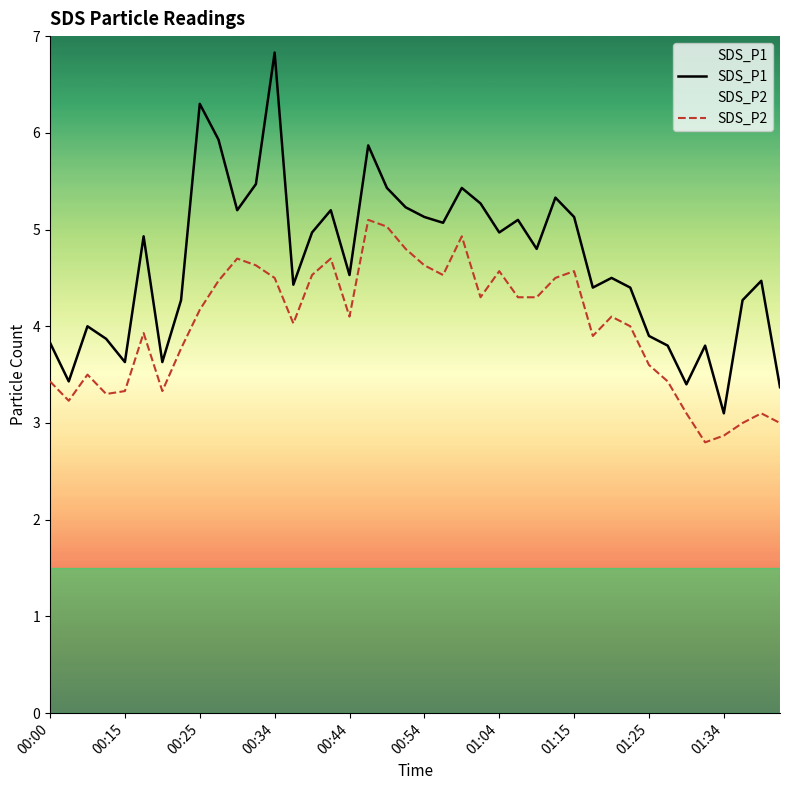

Rank the series by their maximum value, from lowest to highest.

SDS_P2, SDS_P1